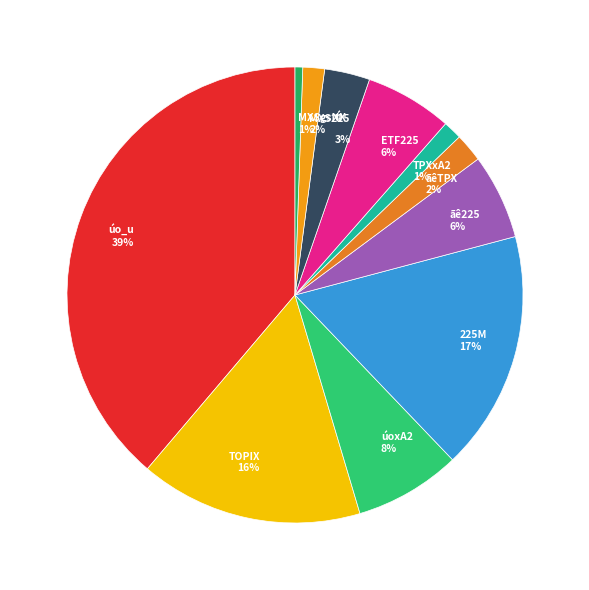

To the nearest percent, what portion does MXS225 represent?

2%